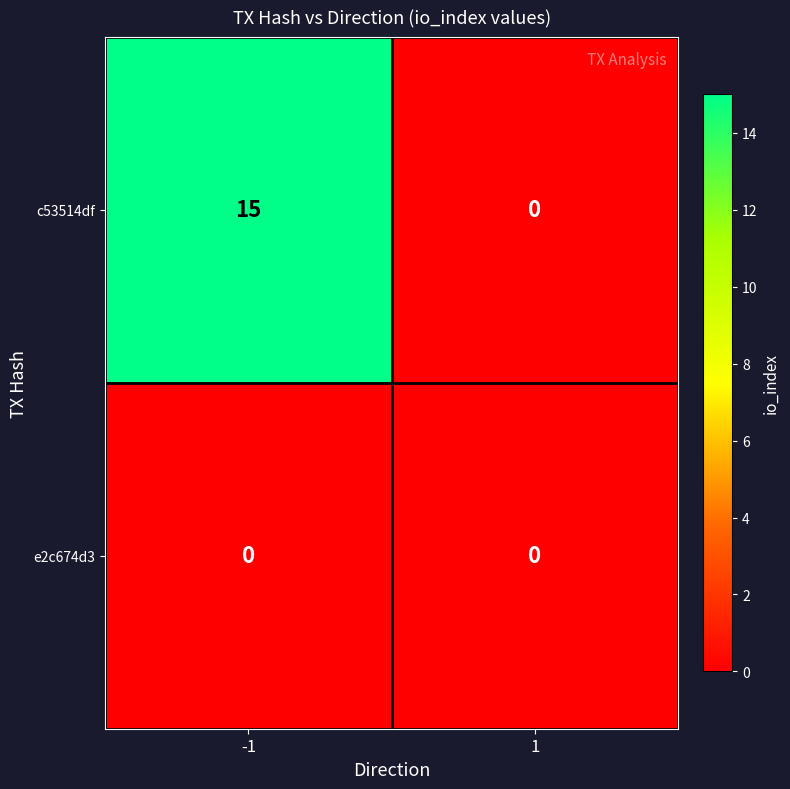

Rank the series by their average value, from highest to lowest.

c53514df, e2c674d3